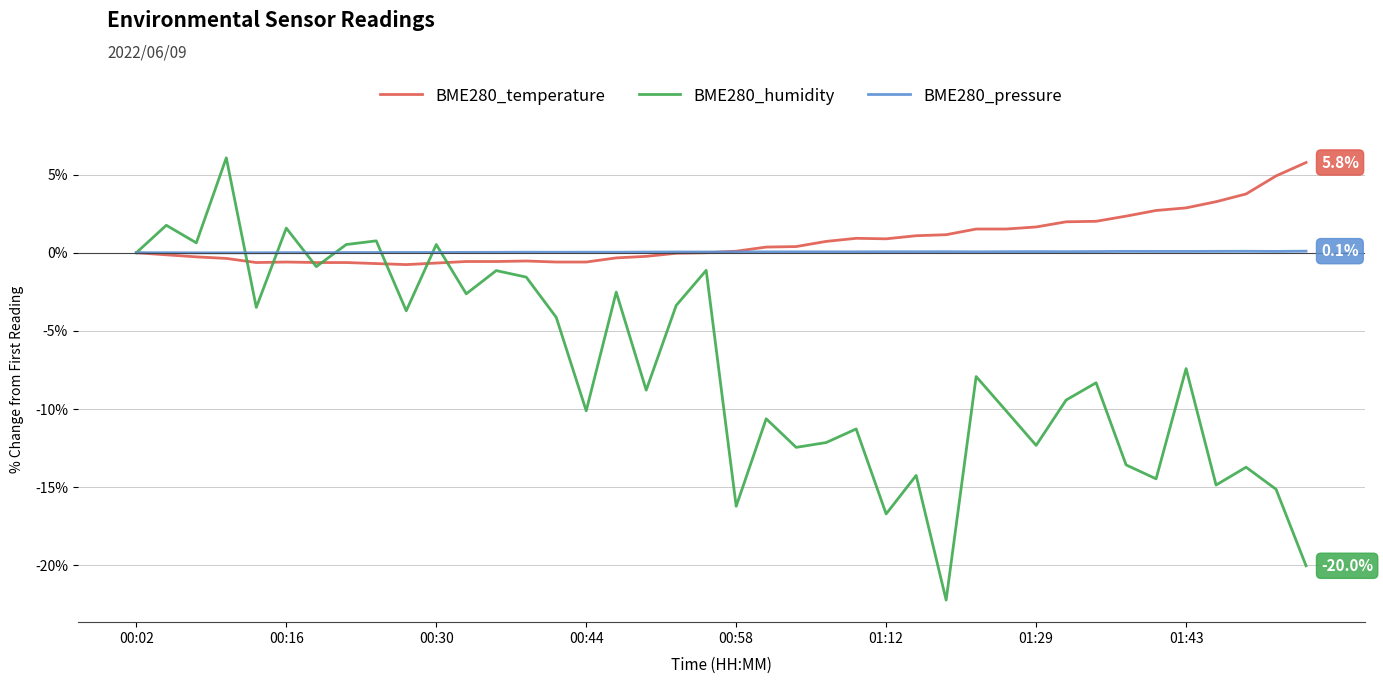

What is the maximum value shown in the chart?

6.1